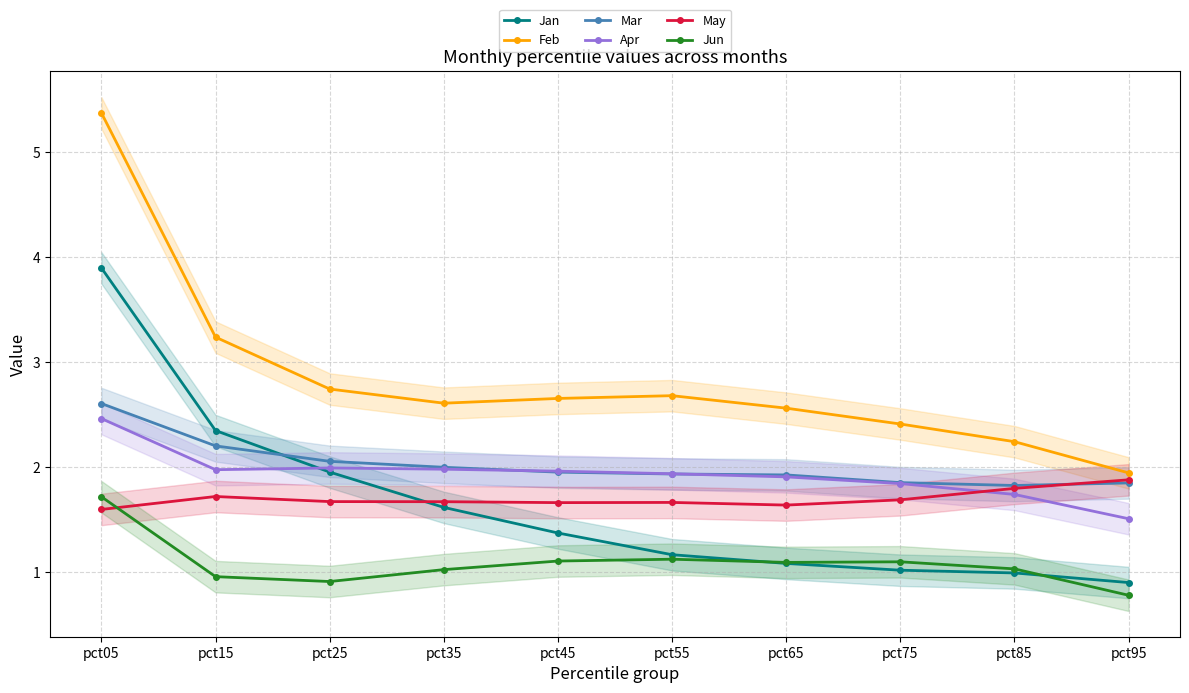

At how many categories does at least one series exceed 5?

1